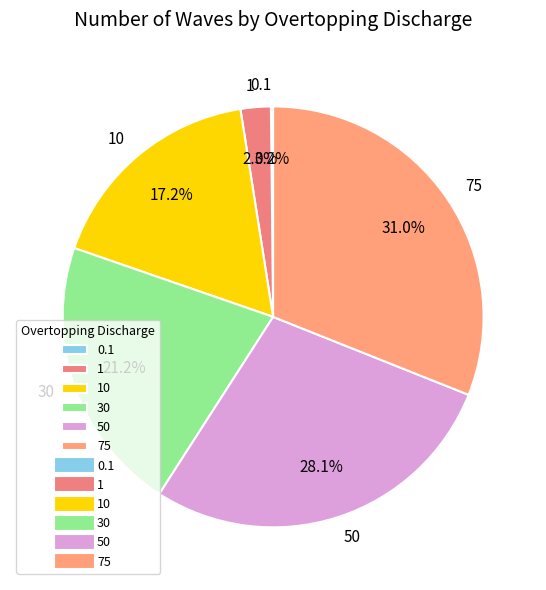

What is the ratio of the value at 75 to the value at 30?

1.5